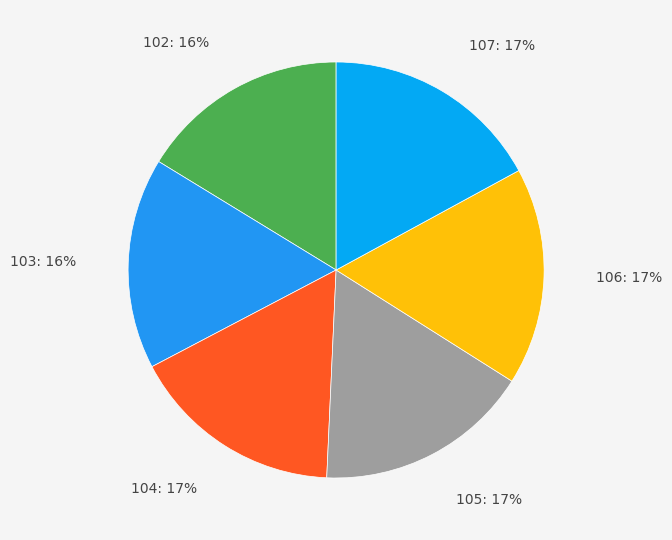

Which category has the biggest portion of the pie?

107